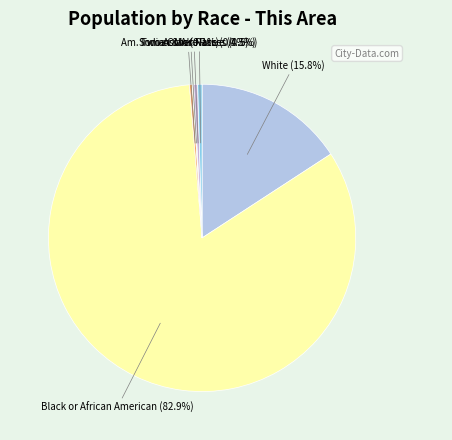

Which slice is the smallest?

Native Hawaiian and Other Pacific Islander